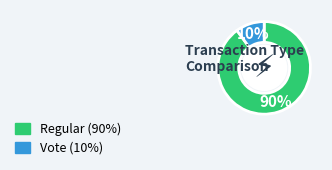

How many segments does this pie chart have?

2